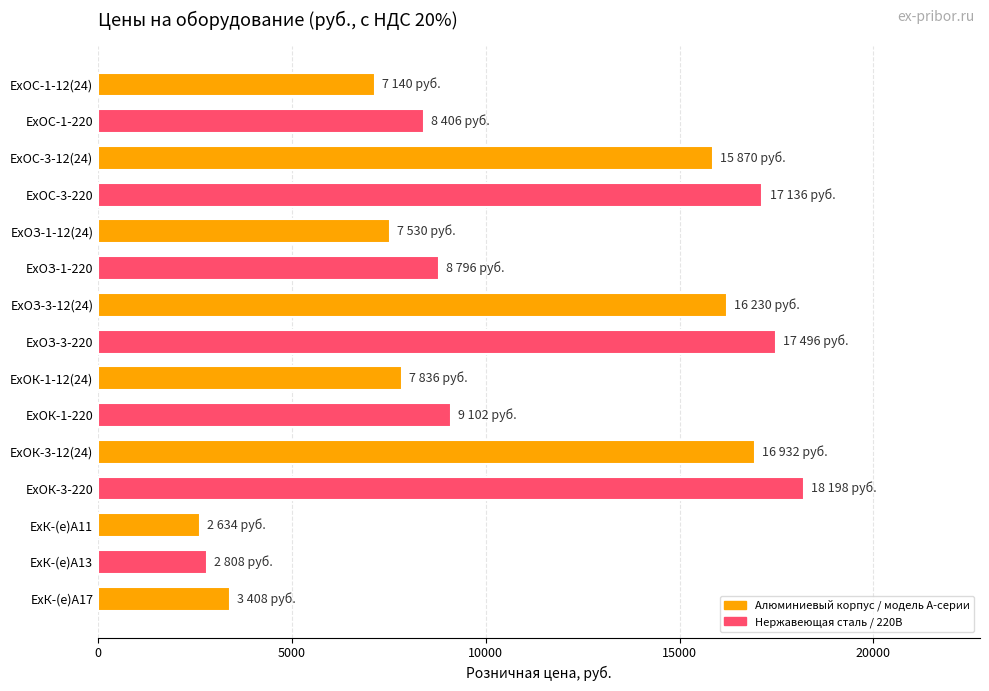

What is the label of the 3rd bar from the bottom?

ЕхК-(е)А11